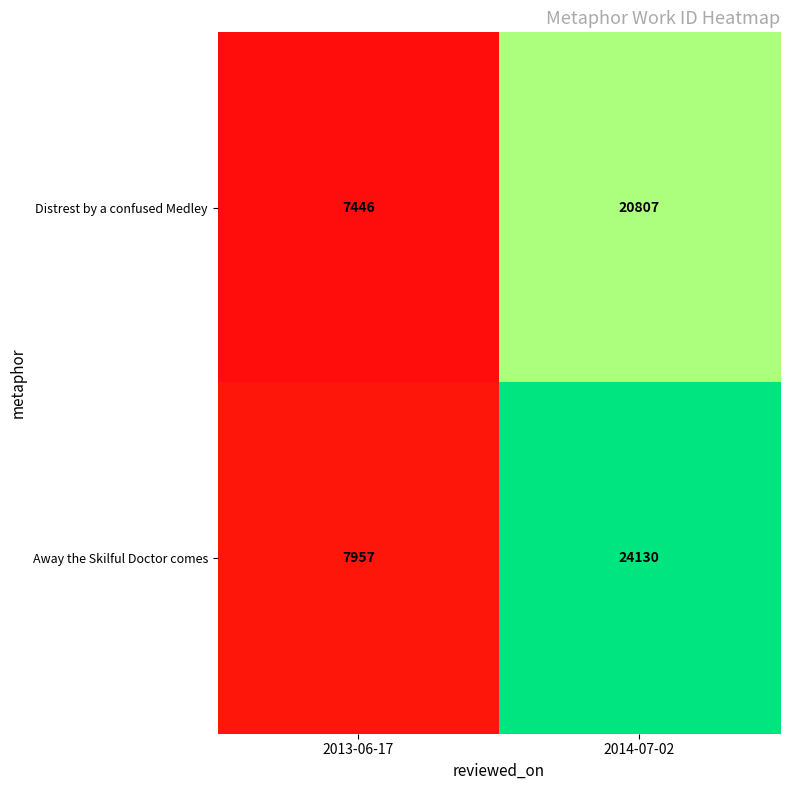

At how many categories does at least one series exceed 21751?

1